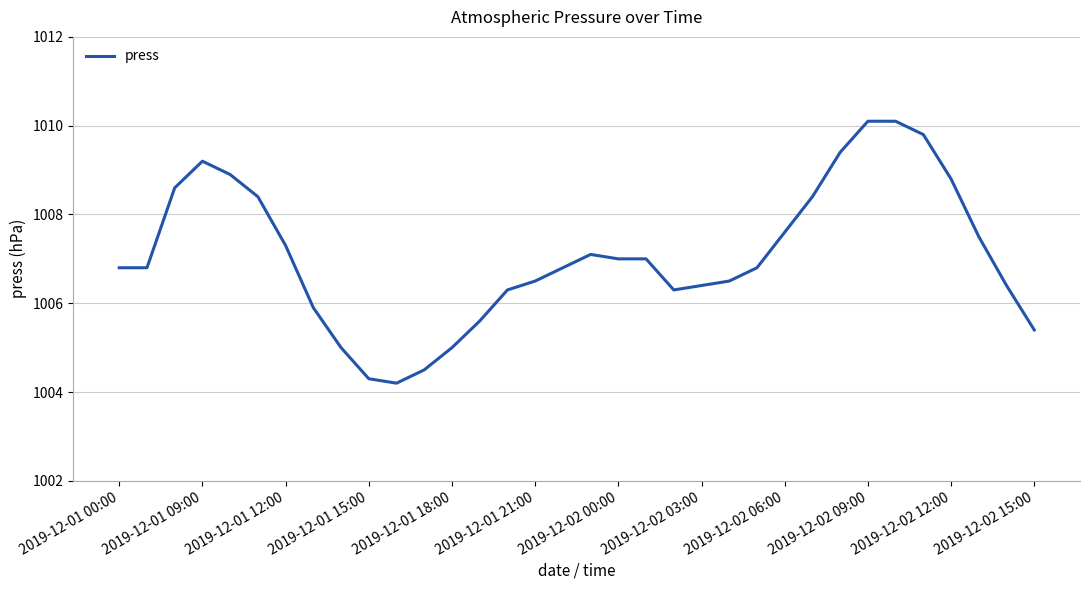

What is the difference between the maximum and minimum values?

5.9